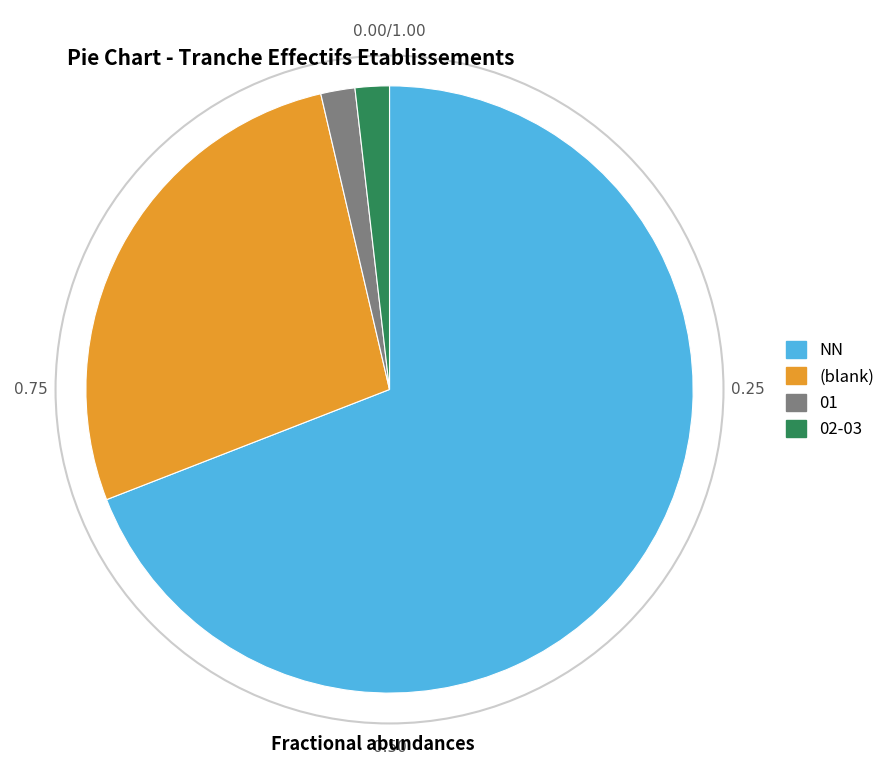

Is there any slice that represents more than half of the pie?

Yes